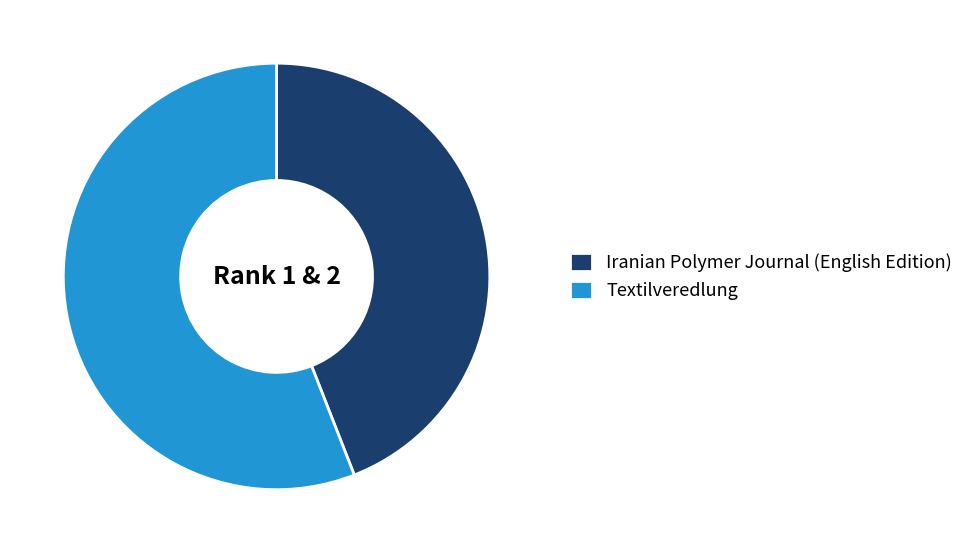

Is it true that Textilveredlung is 56% of the pie?

True